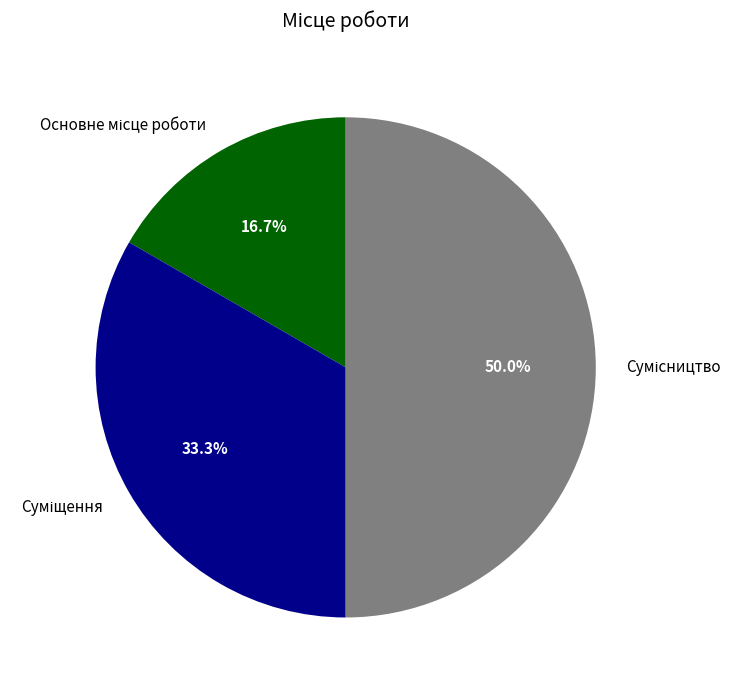

To the nearest percent, what is the difference between the largest and smallest slice percentages?

33%